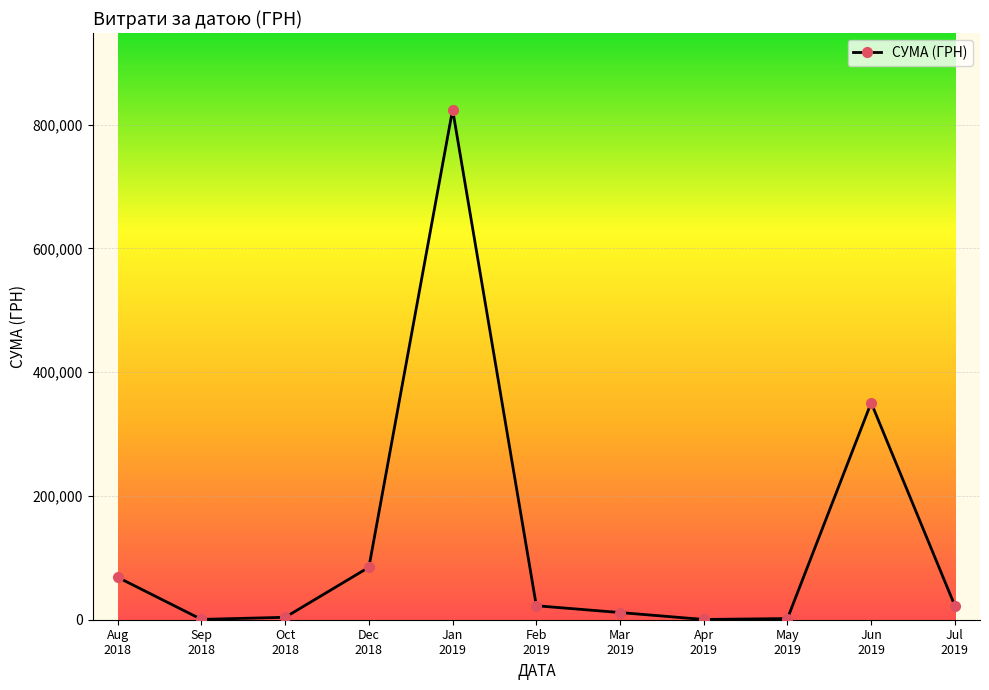

What is the average value?

126493.4